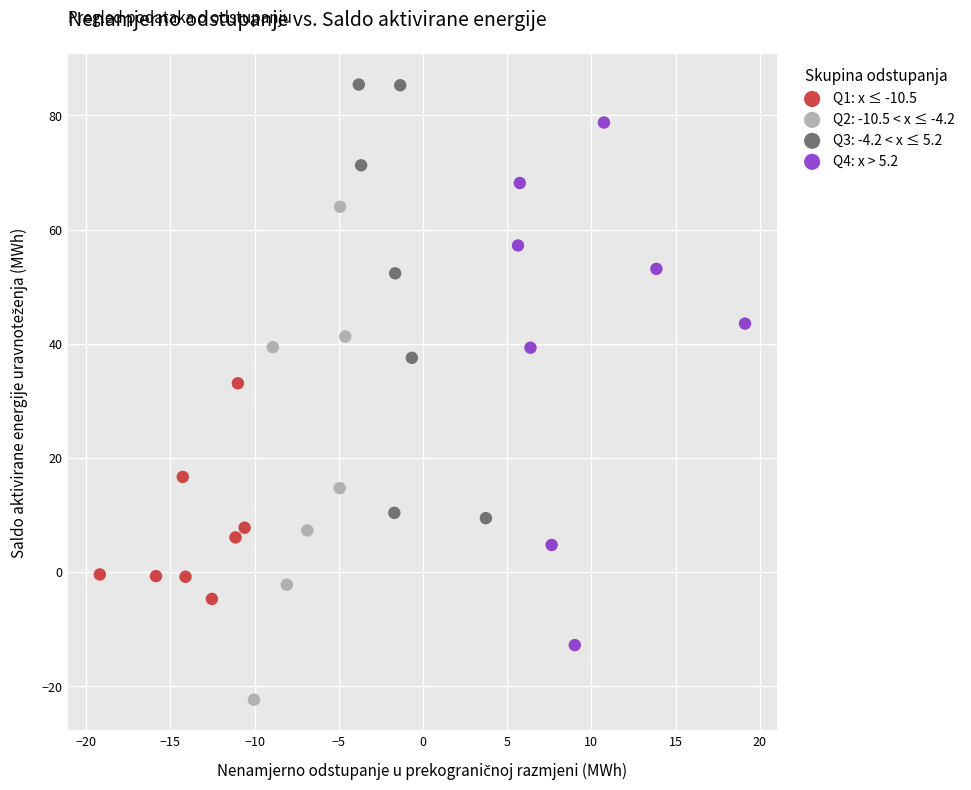

Which series has the largest Y range (max minus min)?

Q4: x > 5.2